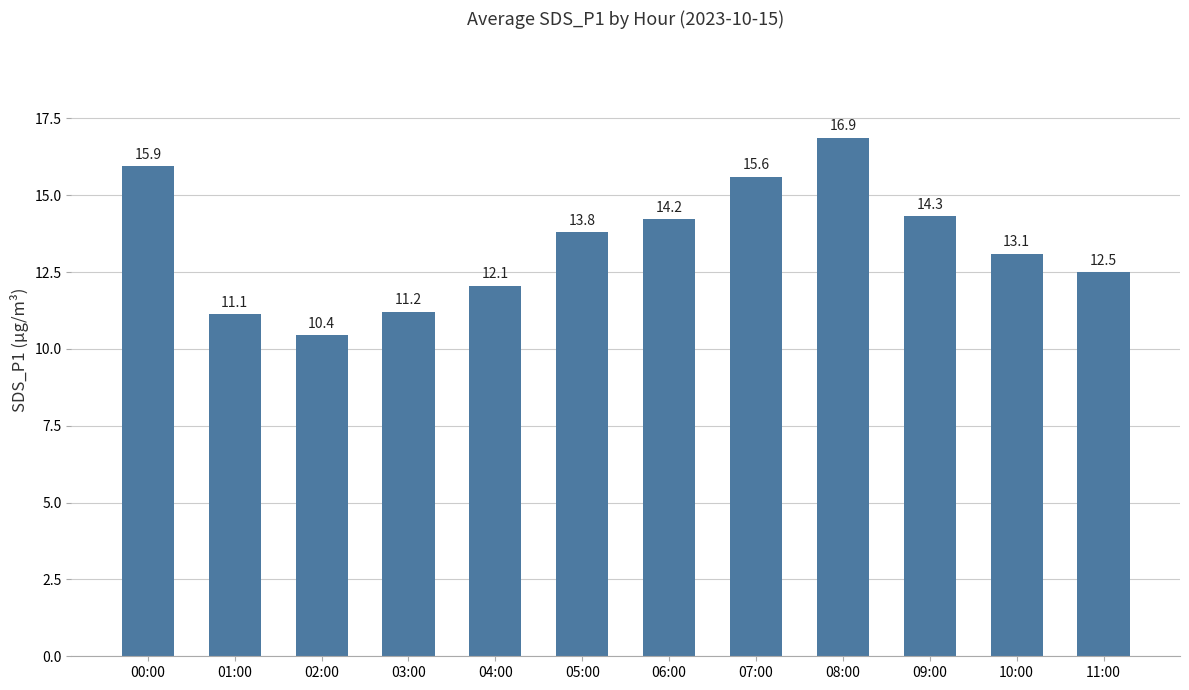

Is it true that the value at 01:00 is 15.9?

False